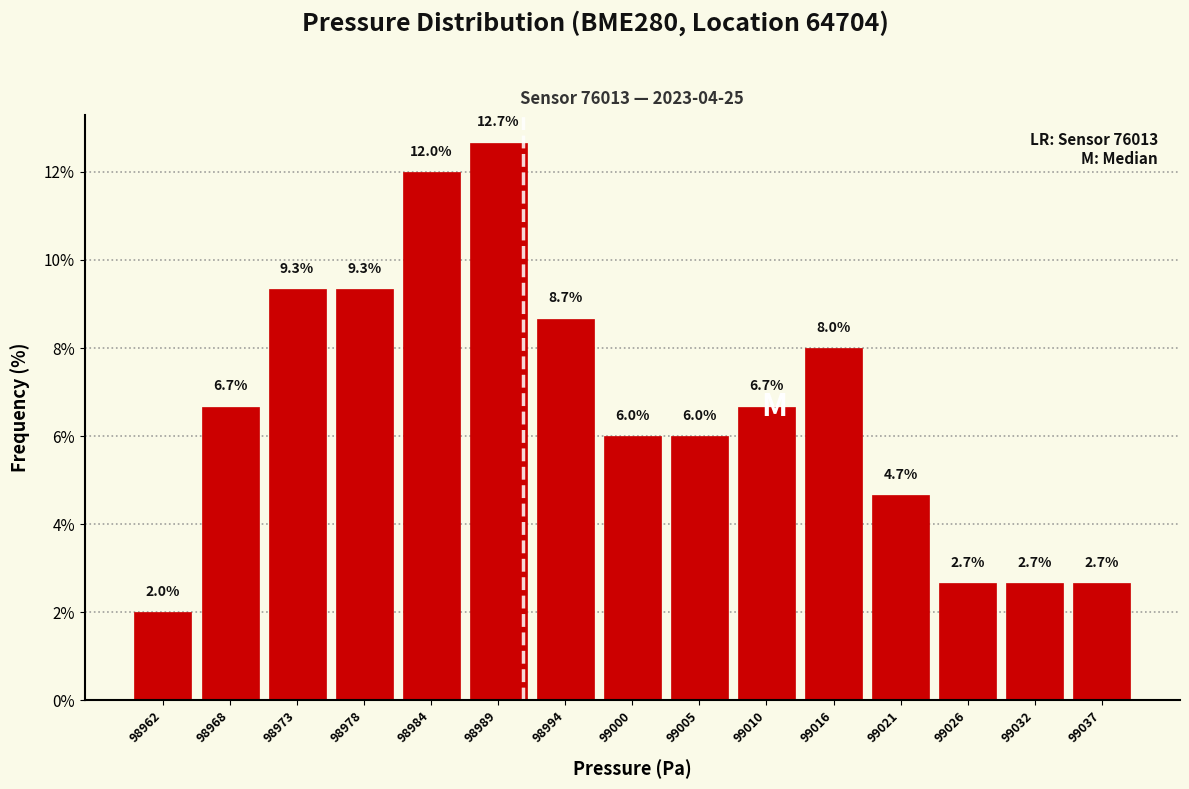

Reading left to right, list every bar in this chart as the range it spans on the x-axis followed by its height. The bar edges are not printed on the chart, so give them approximately, as read against the axis.

98960 to 98965: 2.0
98965 to 98971: 6.7
98971 to 98976: 9.3
98976 to 98981: 9.3
98981 to 98987: 12.0
98987 to 98992: 12.7
98992 to 98997: 8.7
98997 to 99003: 6.0
99003 to 99008: 6.0
99008 to 99013: 6.7
99013 to 99019: 8.0
99019 to 99024: 4.7
99024 to 99029: 2.7
99029 to 99035: 2.7
99035 to 99040: 2.7